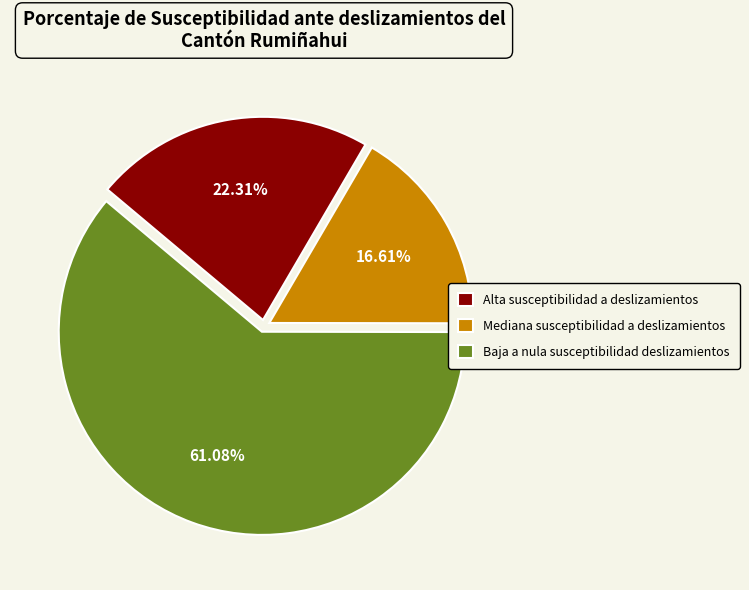

Combined, do Mediana susceptibilidad a deslizamientos and Baja a nula susceptibilidad deslizamientos account for over 50%?

Yes